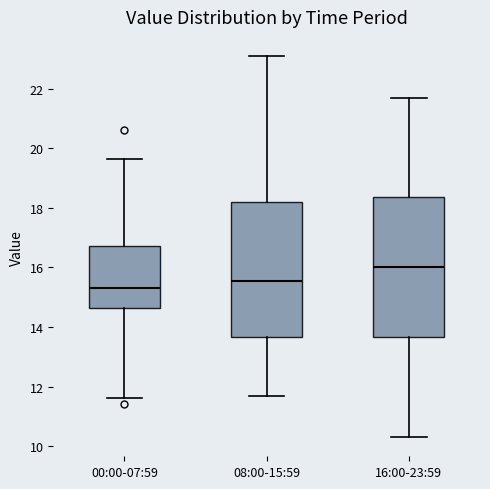

Reading left to right, transcribe this box plot: for each box, give where its median line is, the range the box spans, and where its two whiskers end, as read against the y-axis. The values are not printed on the chart, so give them approximately, as read against the axis.

00:00-07:59: median 15.4, box 14.6 to 16.8, whiskers 11.6 to 19.6
08:00-15:59: median 15.6, box 13.6 to 18.2, whiskers 11.8 to 23.2
16:00-23:59: median 16.0, box 13.6 to 18.4, whiskers 10.4 to 21.8